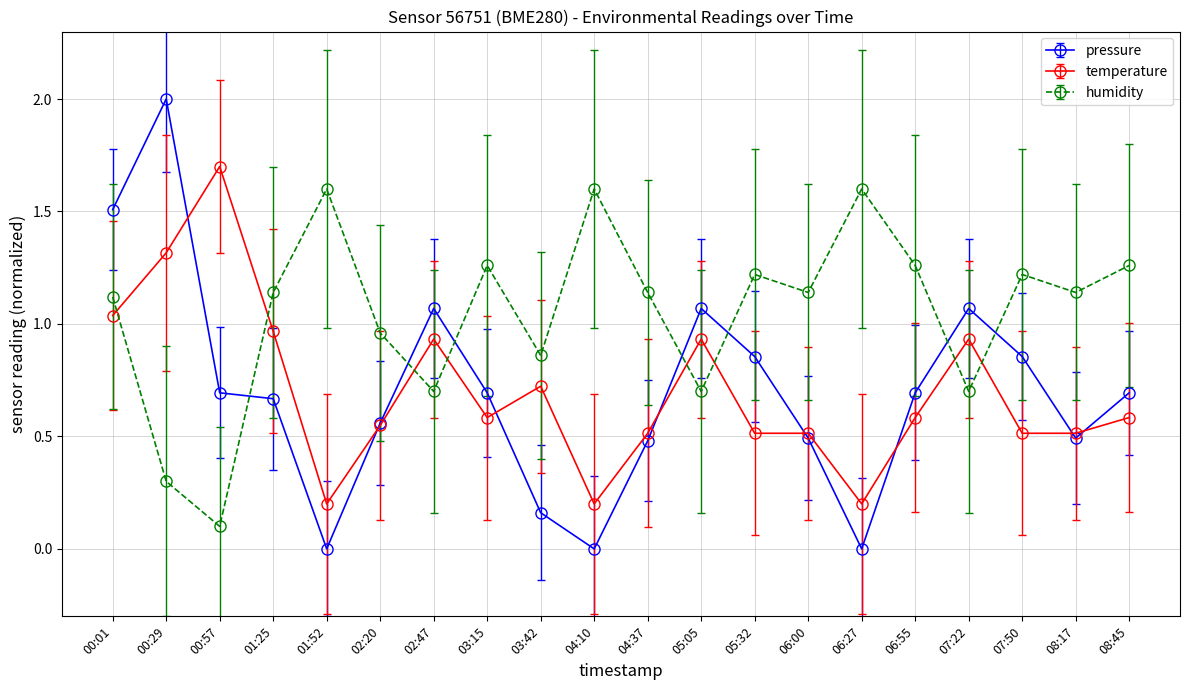

Between 01:25 and 04:37, which series saw the biggest shift?

temperature